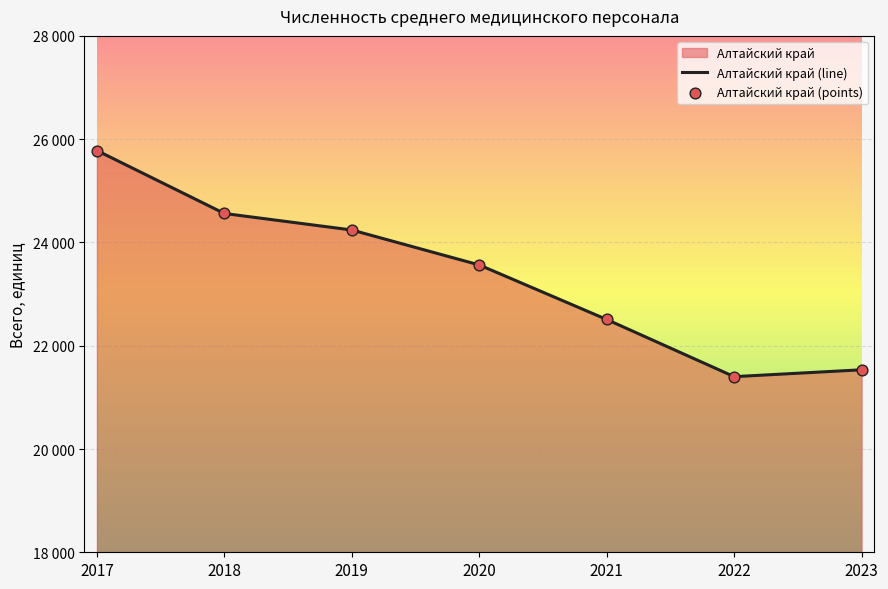

What is the change in value from 2018 to 2020?

-997